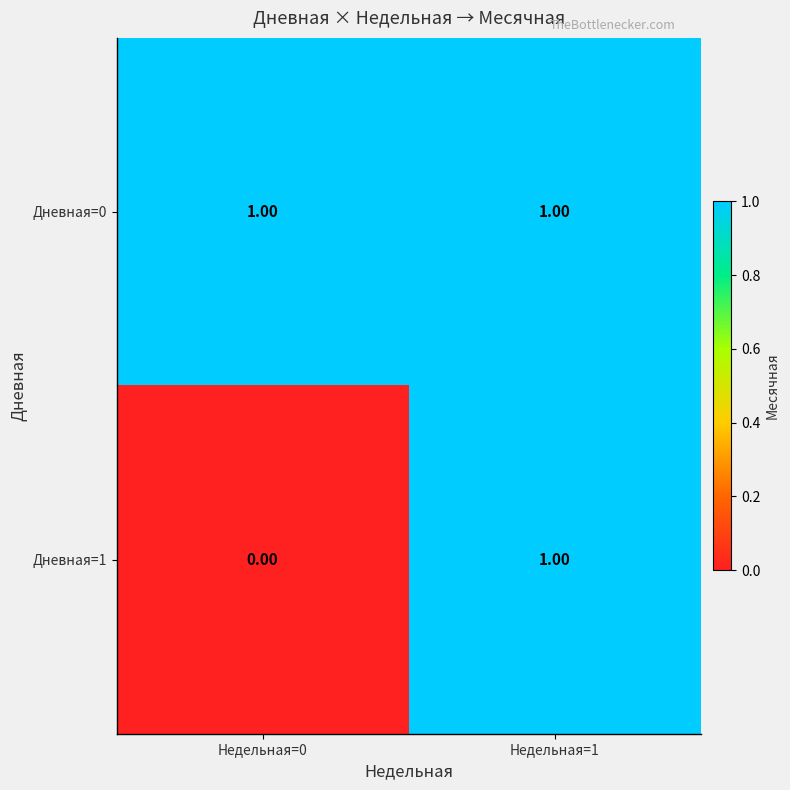

Which series has the widest spread of values?

Дневная=1